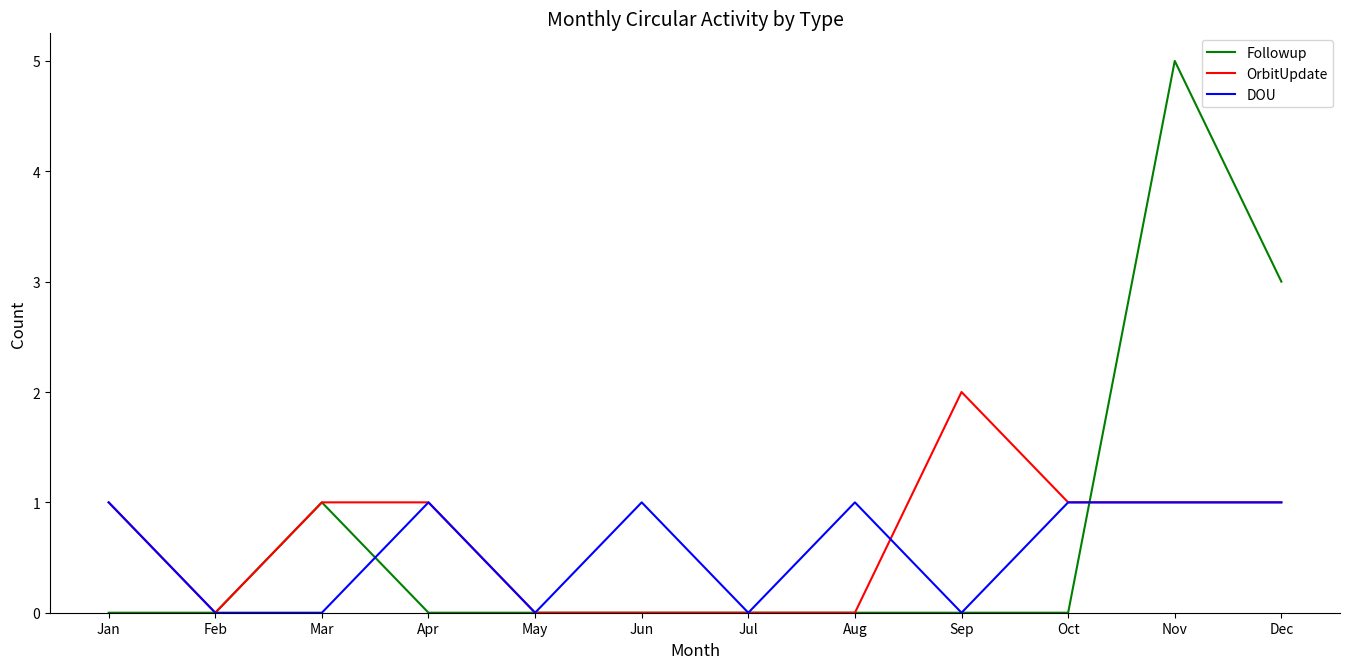

What is the approximate value of DOU at Jun?

1